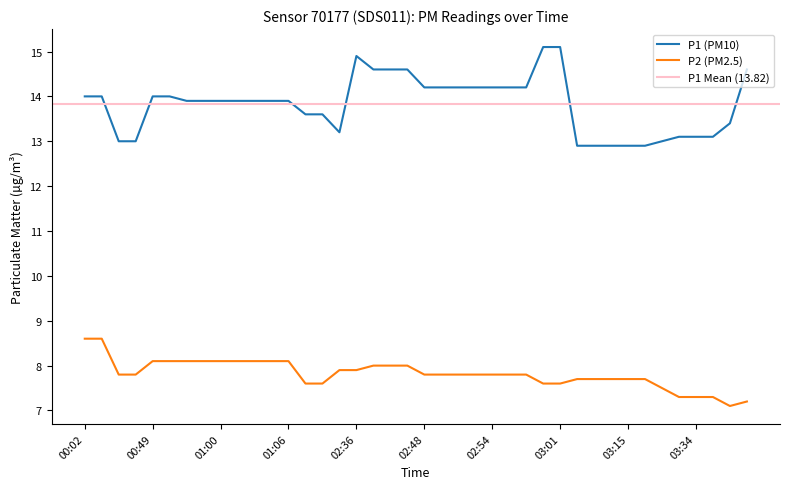

Is the value of P2 at 02:46 greater than the value of P1 at 03:34?

No